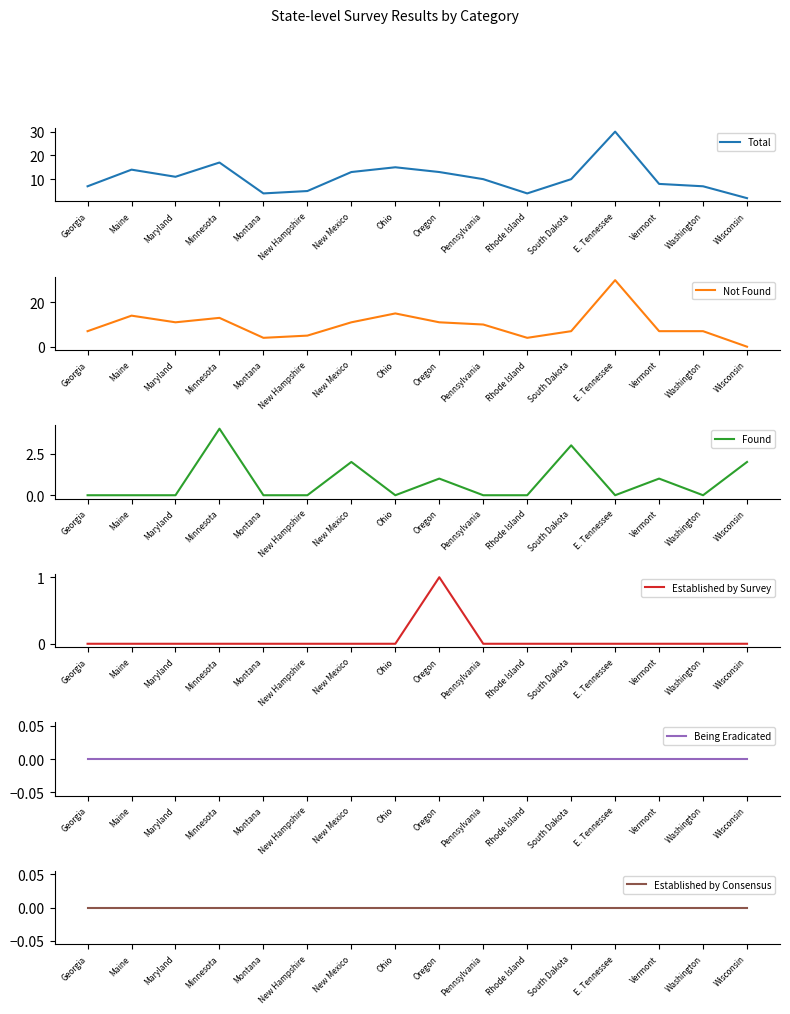

At which category is the sum across all series the highest?

E. Tennessee